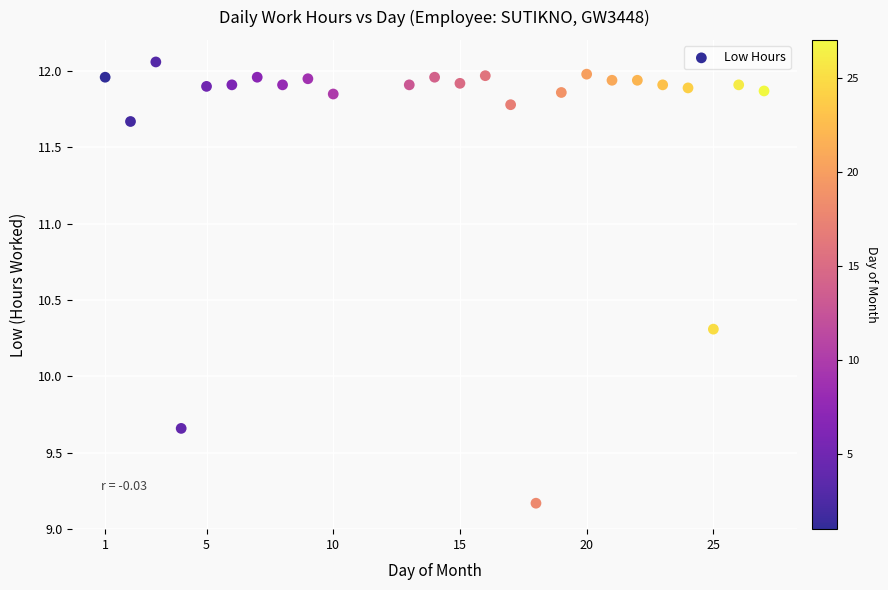

What is the range of X values (max minus min)?

26.0